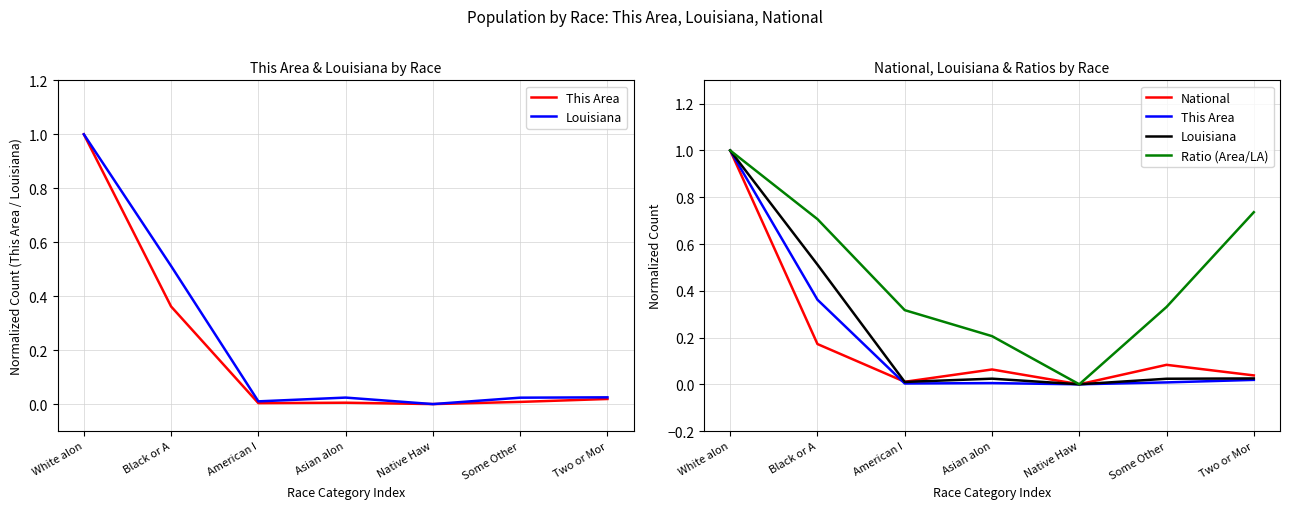

Which series has the largest total across all categories?

Ratio (Area/LA)